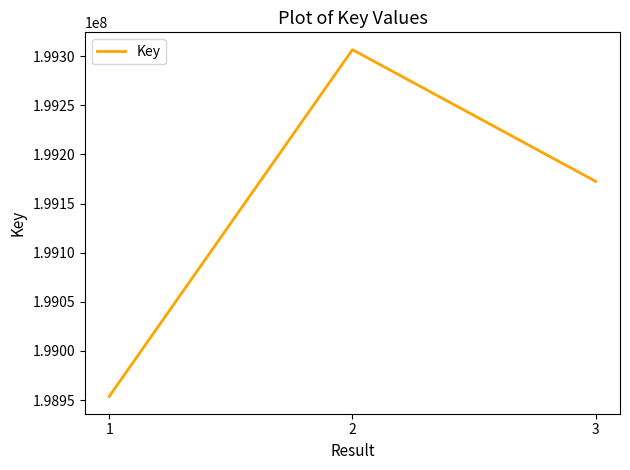

Is it true that the value at 1 is 198953702?

True